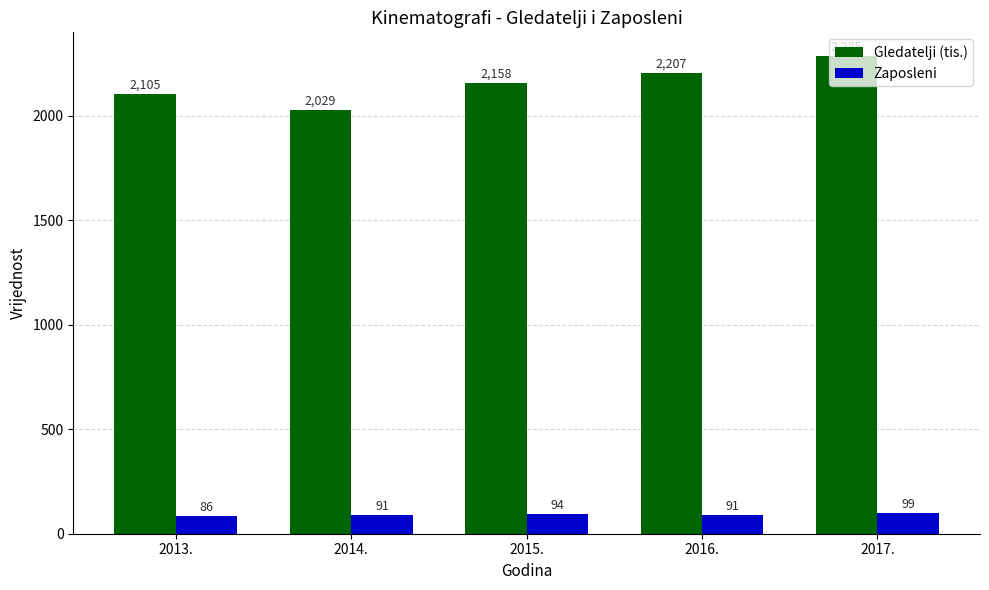

Rank the series by their average value, from lowest to highest.

Zaposleni, Gledatelji (tis.)